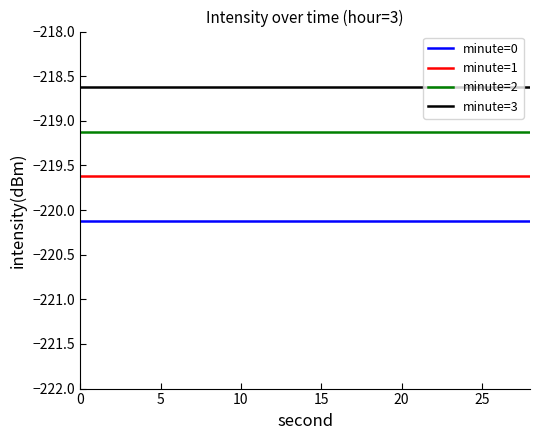

What is the lowest value of the minute=2 series?

-219.1